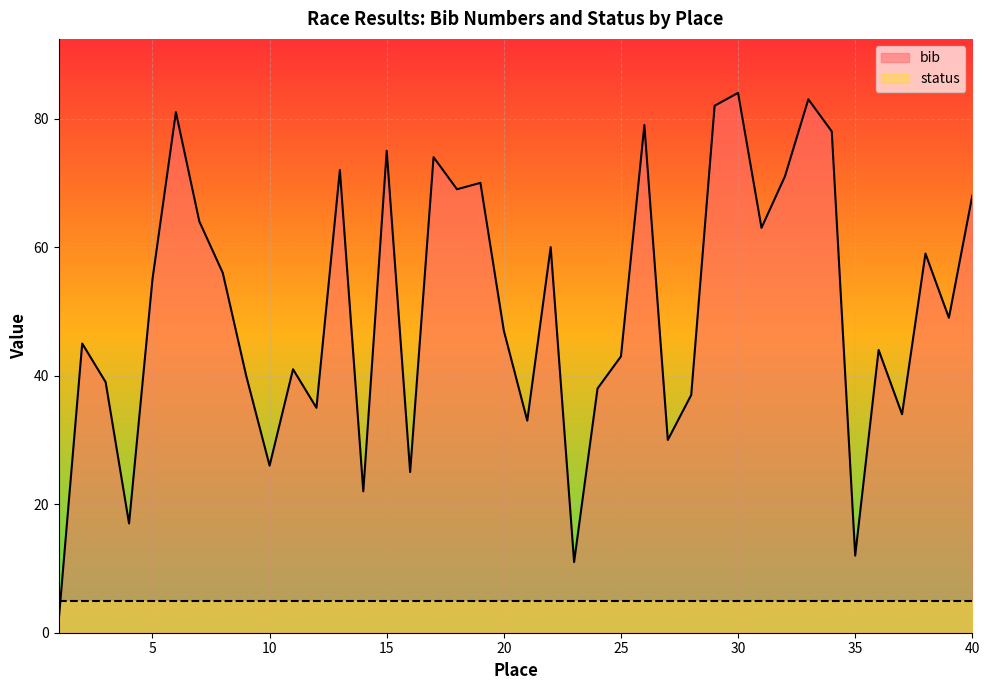

Reading left to right, list all the values displayed in this chart.

1=2	2=45	3=39	4=17	5=55	6=81	7=64	8=56	9=40	10=26	11=41	12=35	13=72	14=22	15=75	16=25	17=74	18=69	19=70	20=47	21=33	22=60	23=11	24=38	25=43	26=79	27=30	28=37	29=82	30=84	31=63	32=71	33=83	34=78	35=12	36=44	37=34	38=59	39=49	40=68